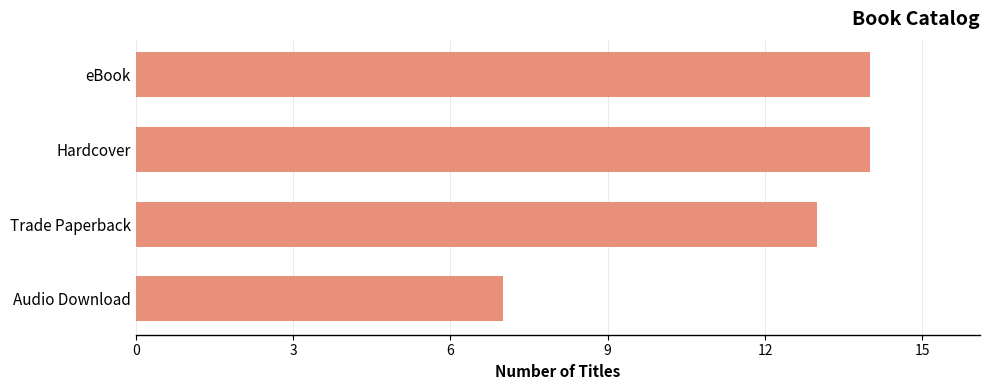

What is the smallest value displayed?

7